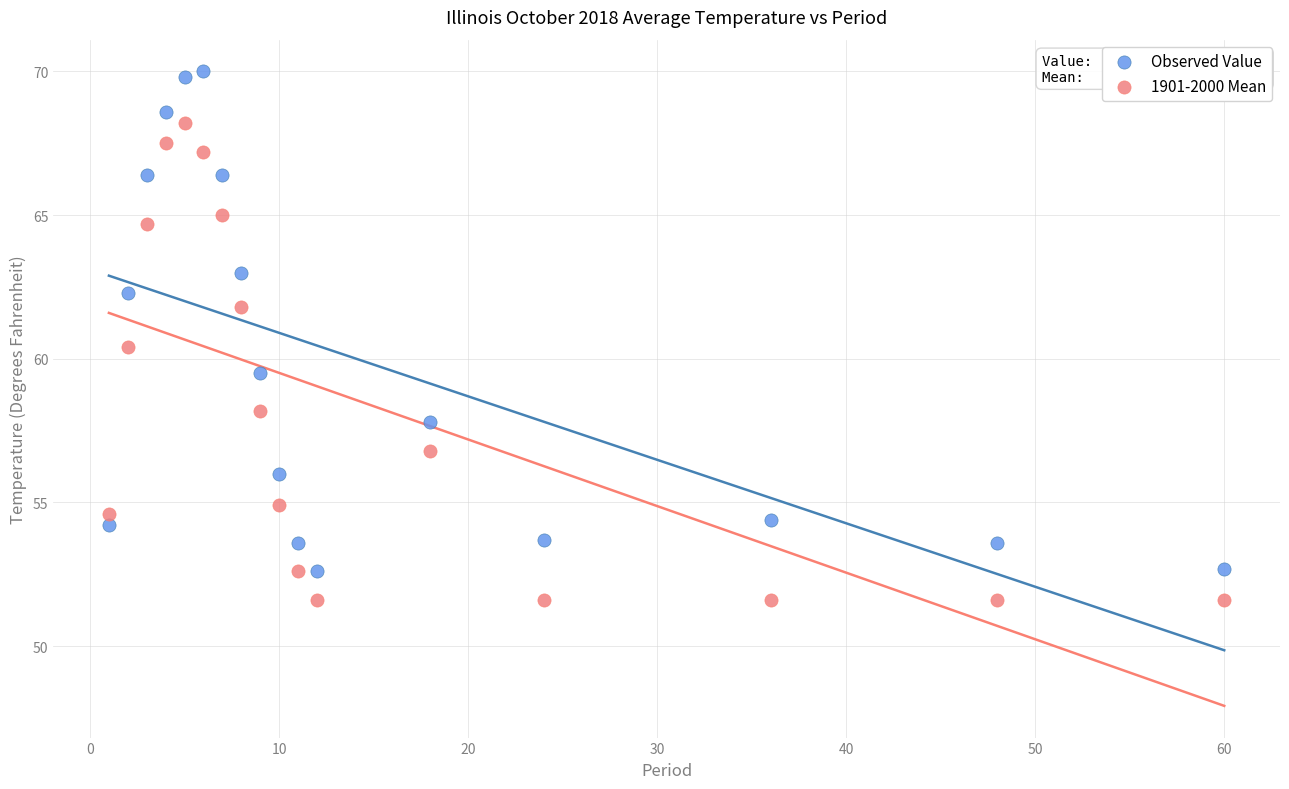

Across all data points, what is the range of X values (max minus min)?

59.0